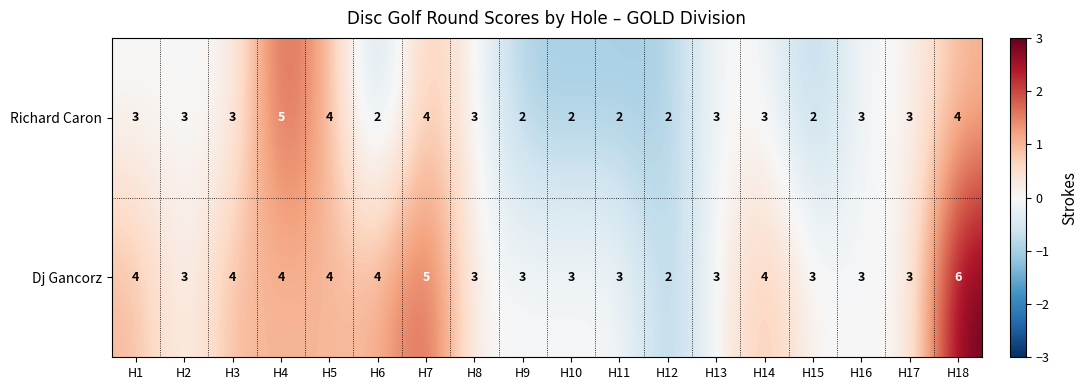

Which series has the widest spread of values?

Dj Gancorz